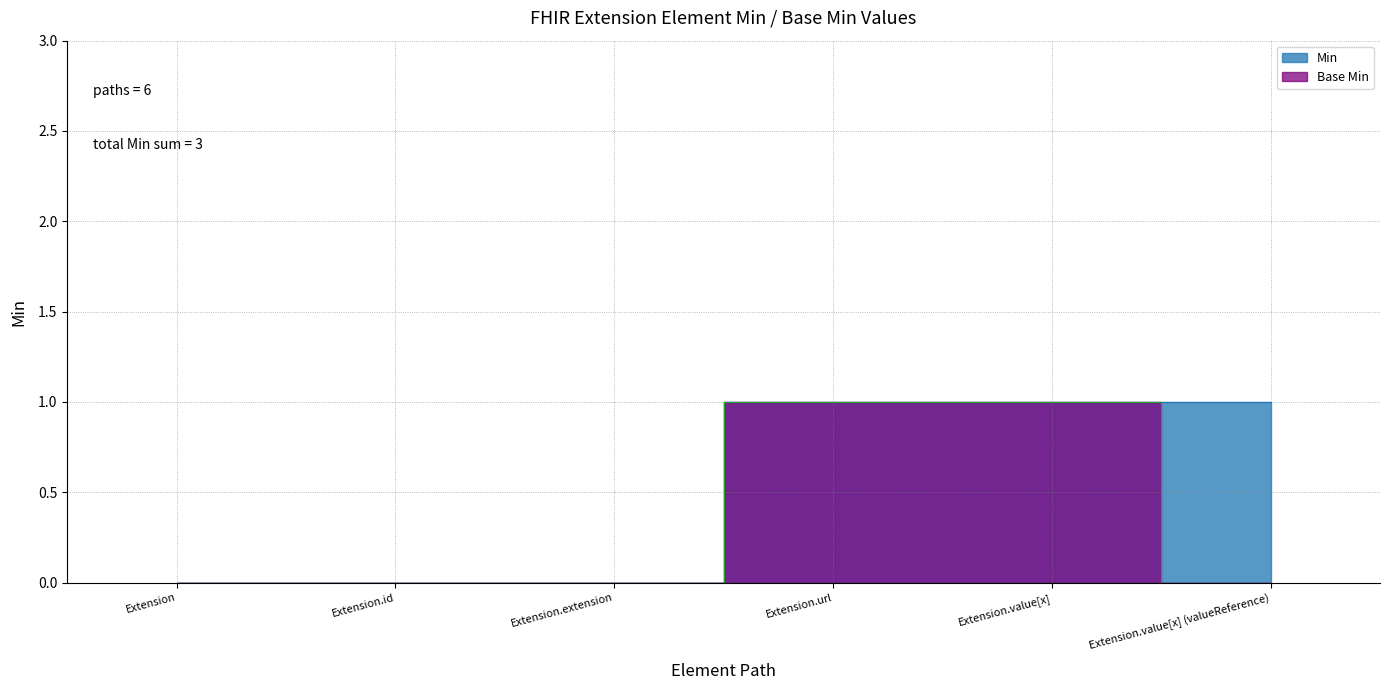

Does the chart display data point markers on the line(s)?

No